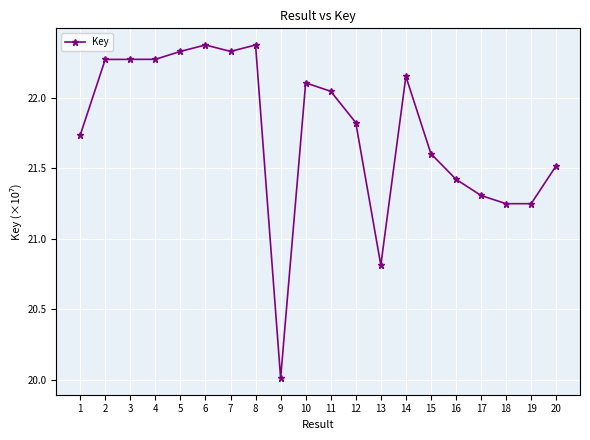

True or false: there are more than 1 points higher than both neighbors.

True